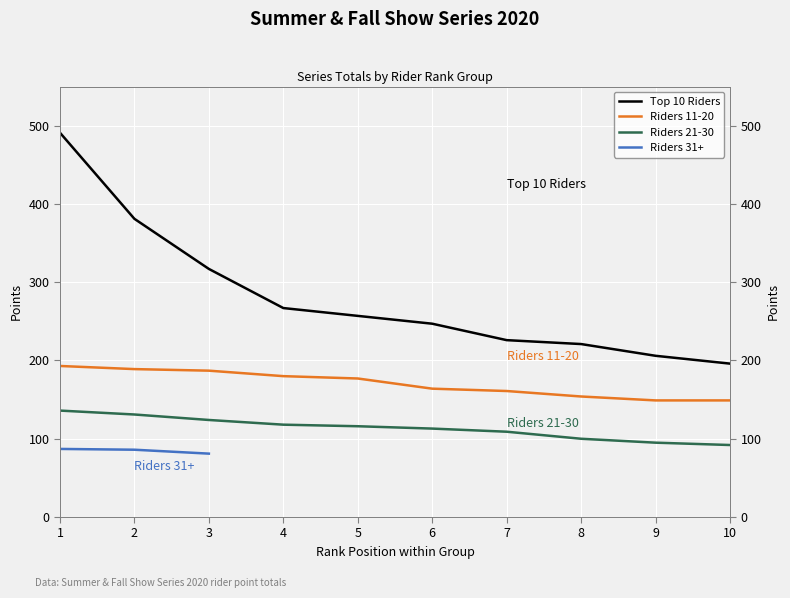

What is the sum of the Riders 11-20 values at 3 and 10?

336.0